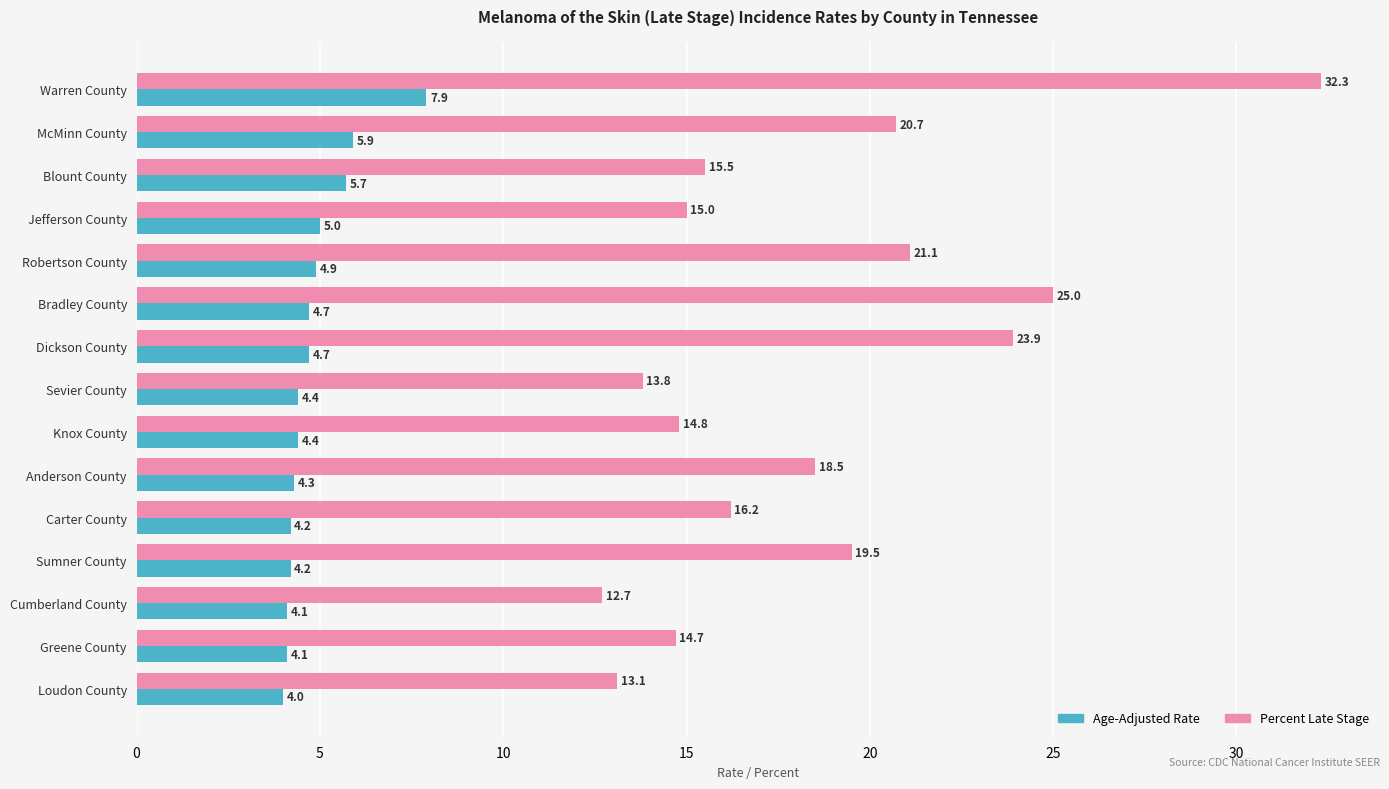

What is the total value across all series at Carter County?

20.4